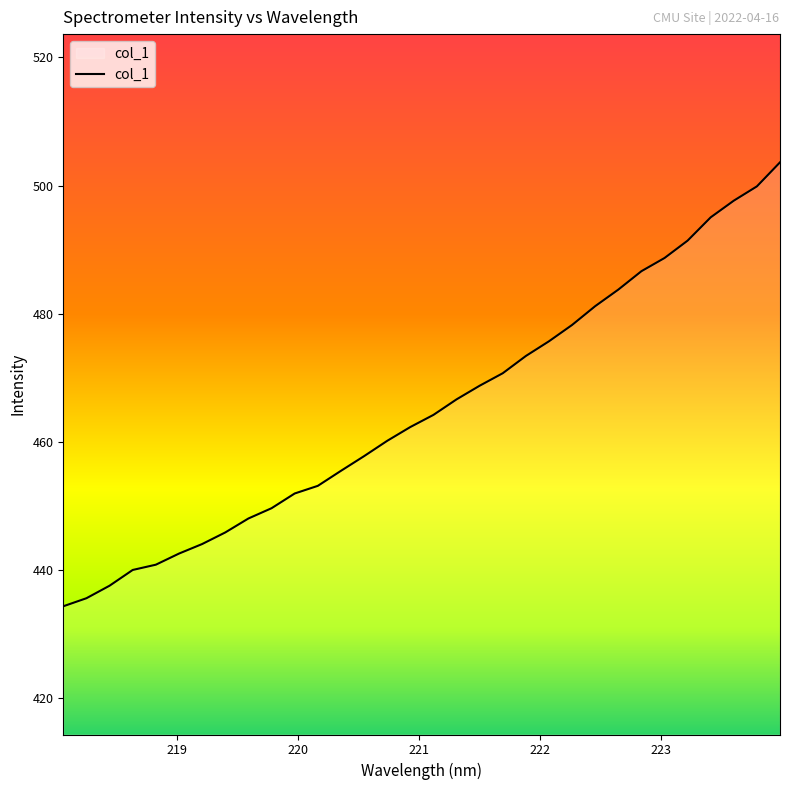

What is the difference between the maximum and minimum values?

69.2